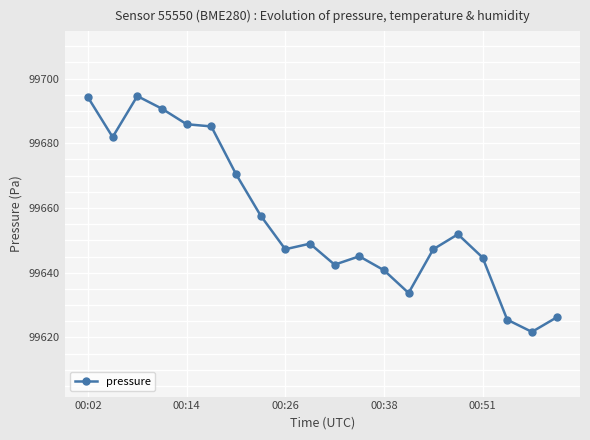

What is the maximum value shown in the chart?

99694.6